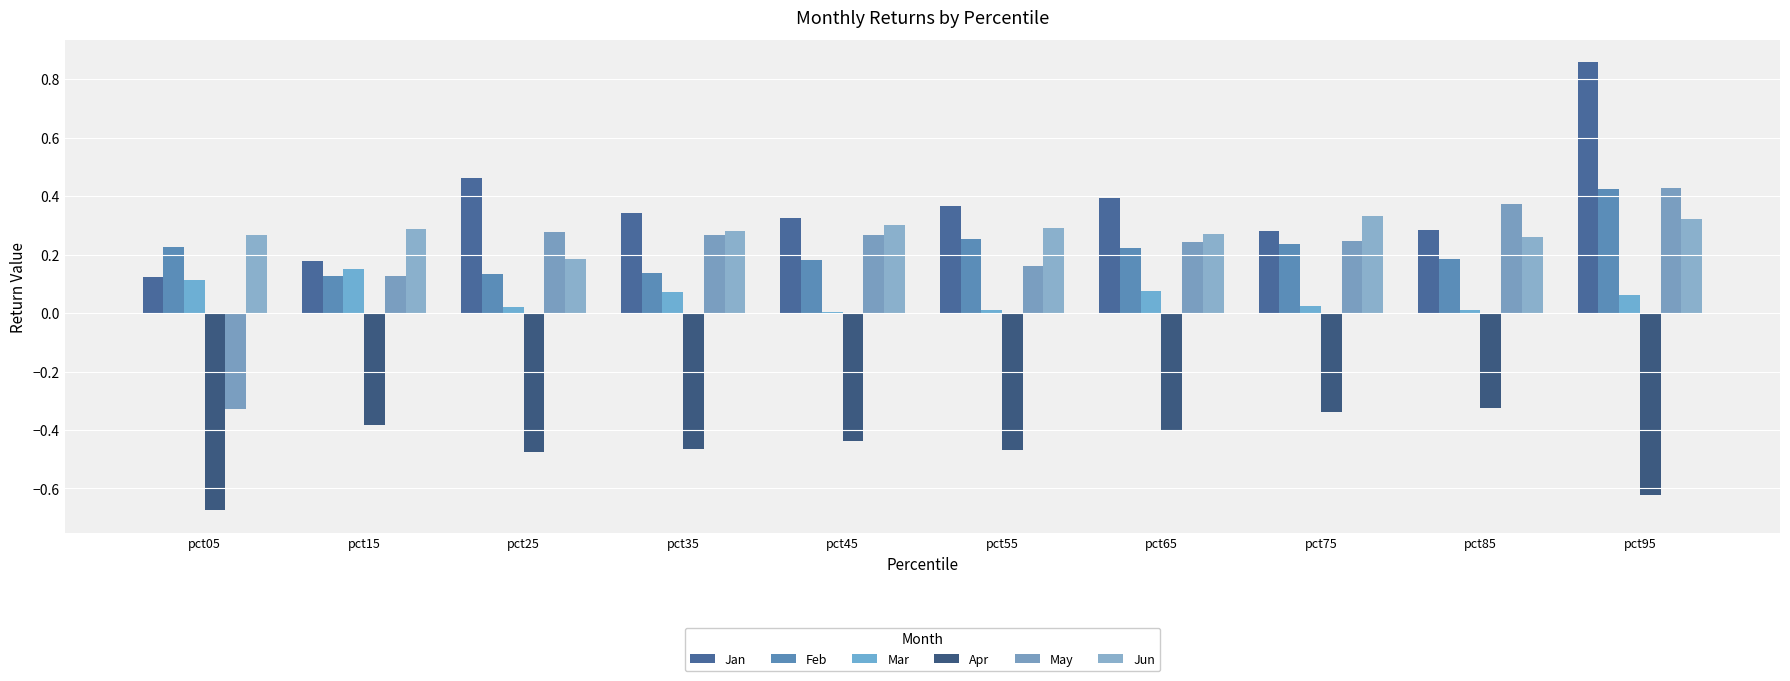

What is the minimum value shown in the chart?

-0.7